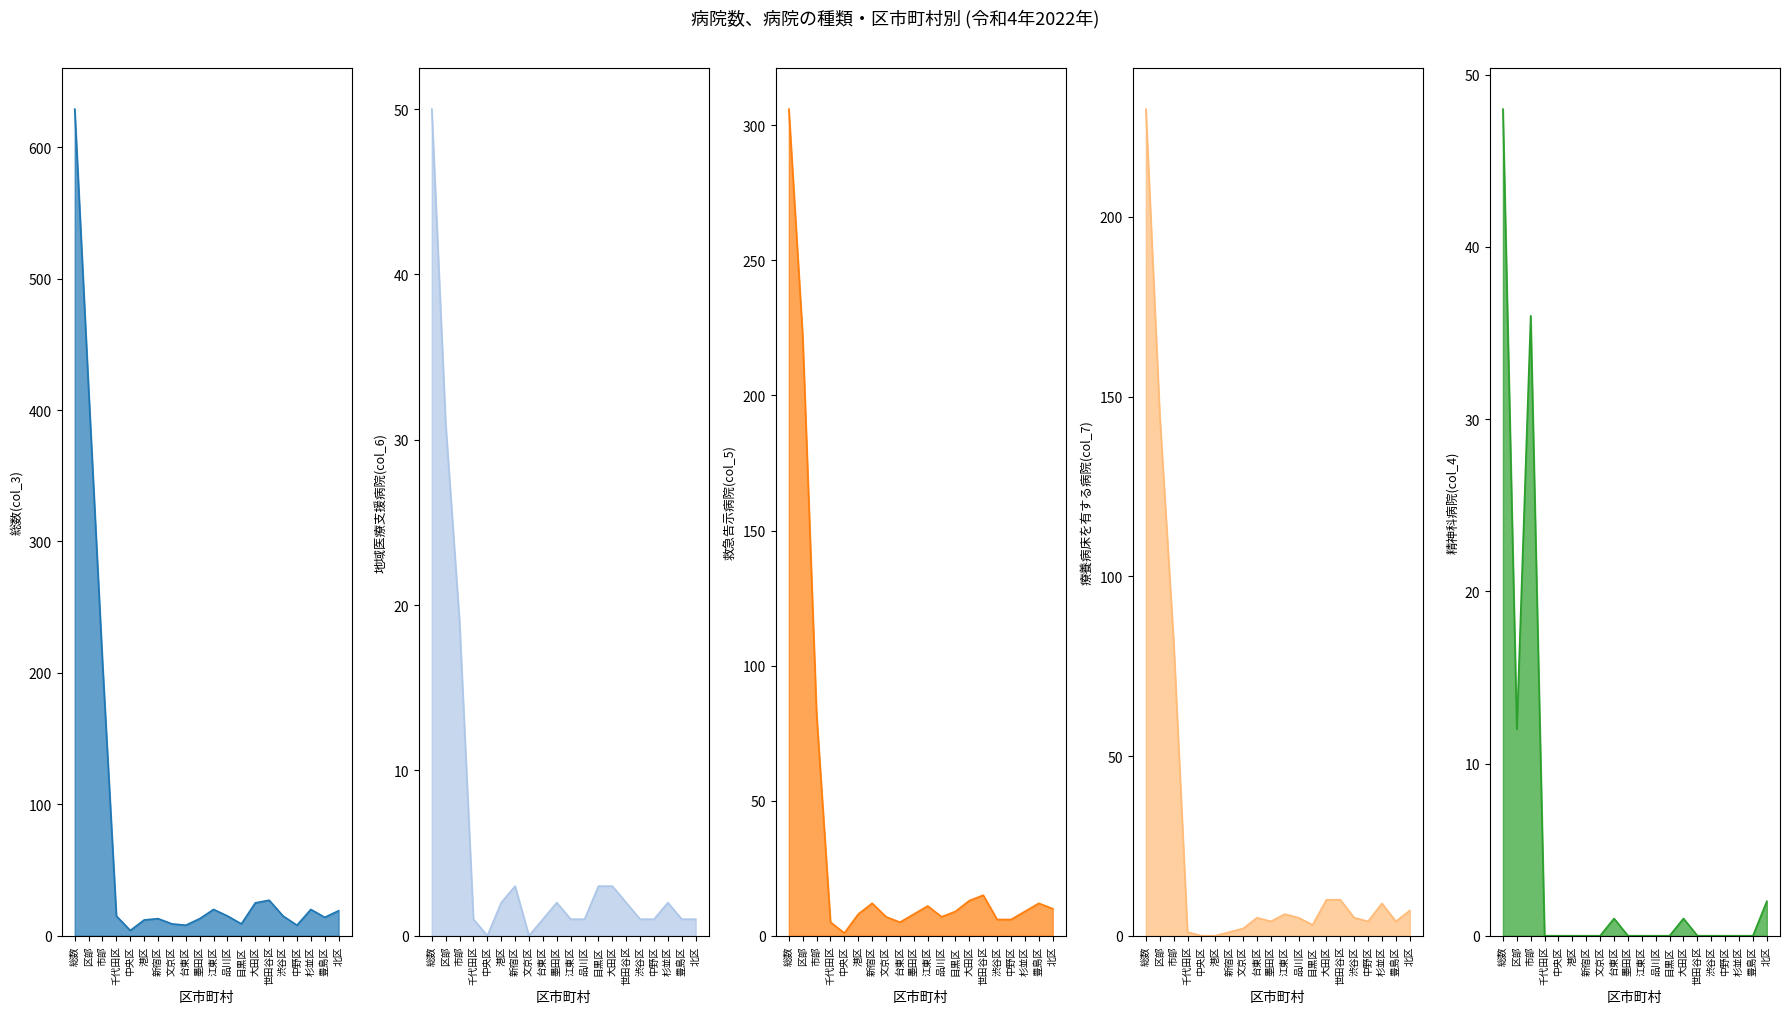

How many values in the 地域医療支援病院(col_6) series exceed 2?

6